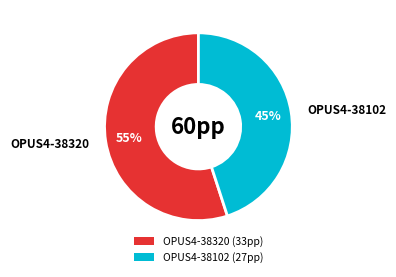

To the nearest percent, what percentage of the pie is OPUS4-38320?

55%